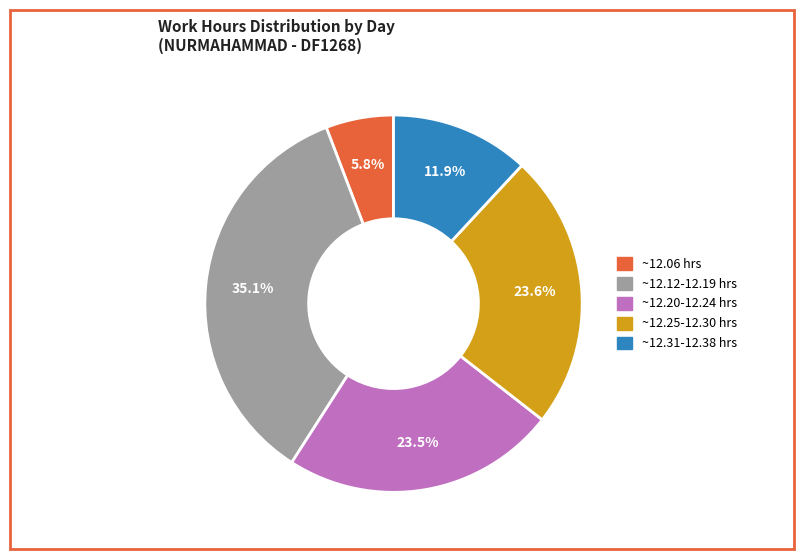

Is there any slice that represents more than half of the pie?

No